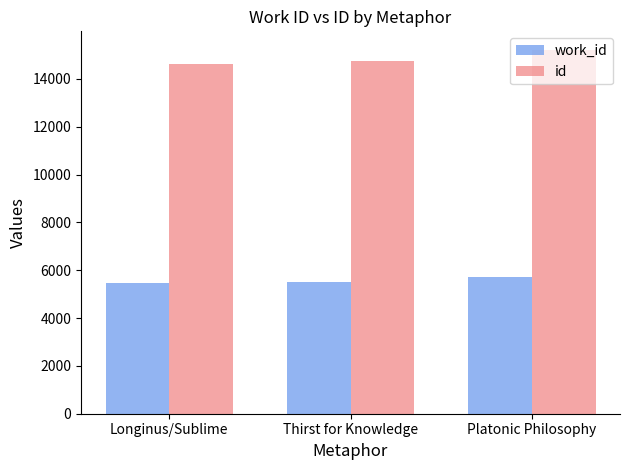

What is the difference between the id values at Platonic Philosophy and Thirst for Knowledge?

470